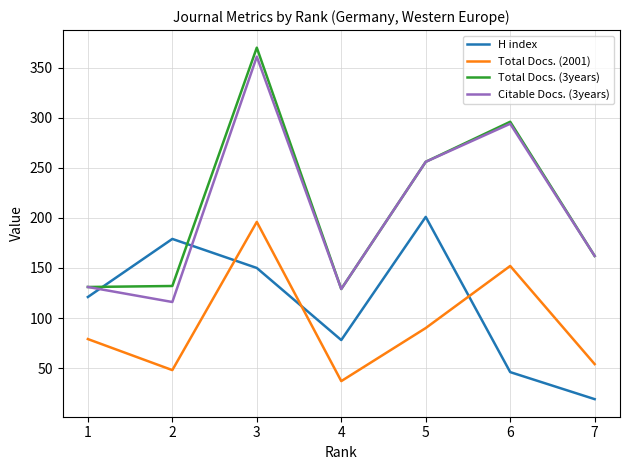

Which category has the lowest value across all series?

7